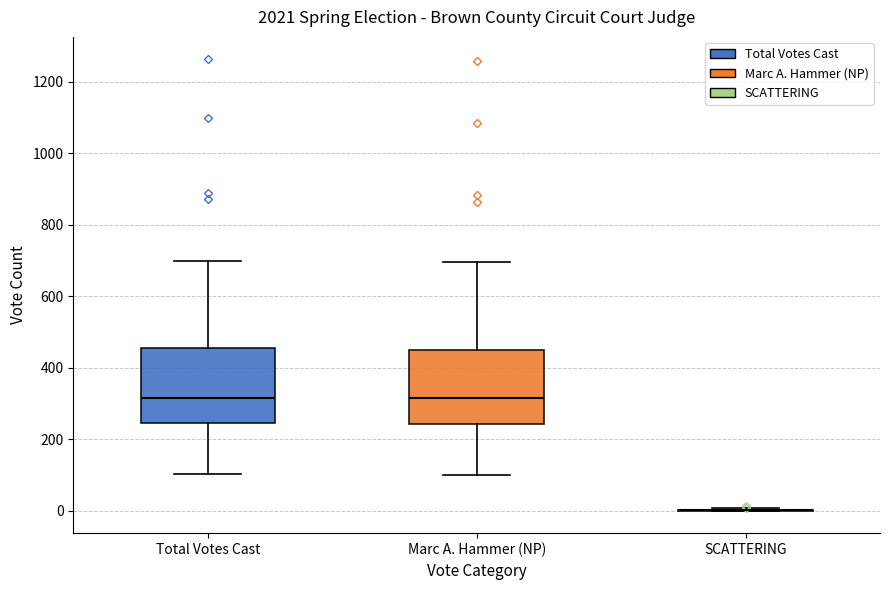

Where does the lower whisker of the box for Total Votes Cast end on the y-axis? The values are not printed on the chart, so give them approximately, as read against the axis.

100